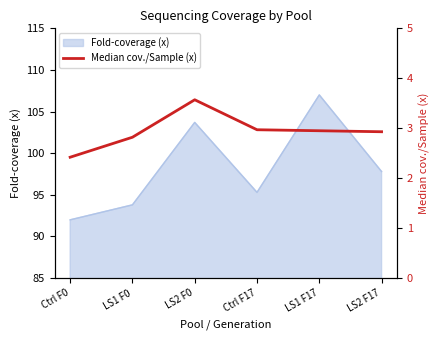

List the labels in order of Fold-coverage (x) value, largest first.

LS1 F17, LS2 F0, LS2 F17, Ctrl F17, LS1 F0, Ctrl F0